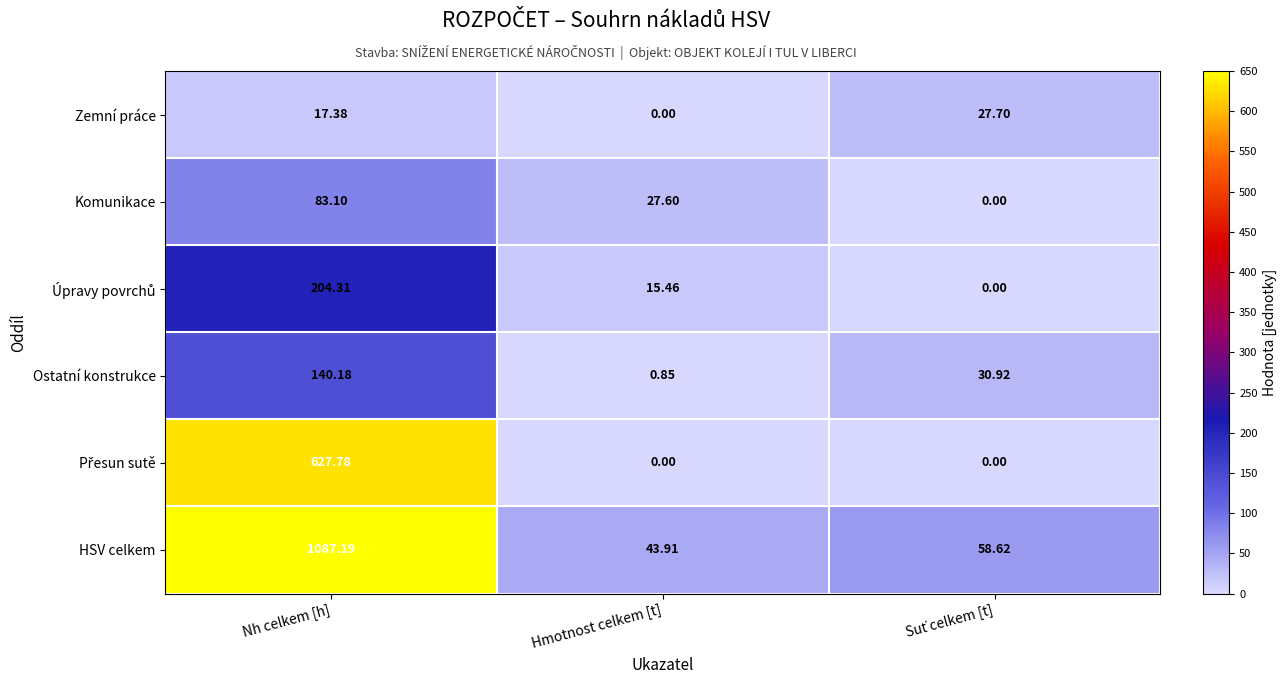

Where is Zemní práce nearest to the value 13?

Nh celkem [h]